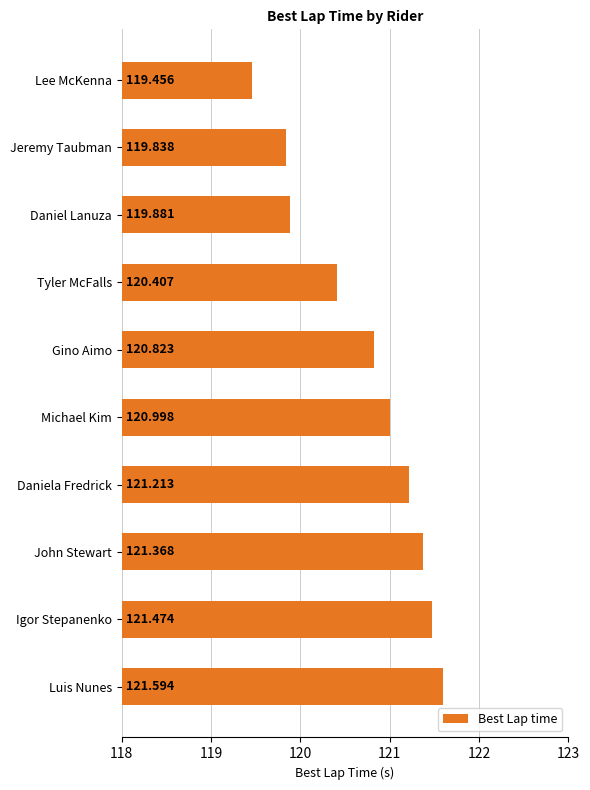

What is the label of the 5th bar from the bottom?

Michael Kim